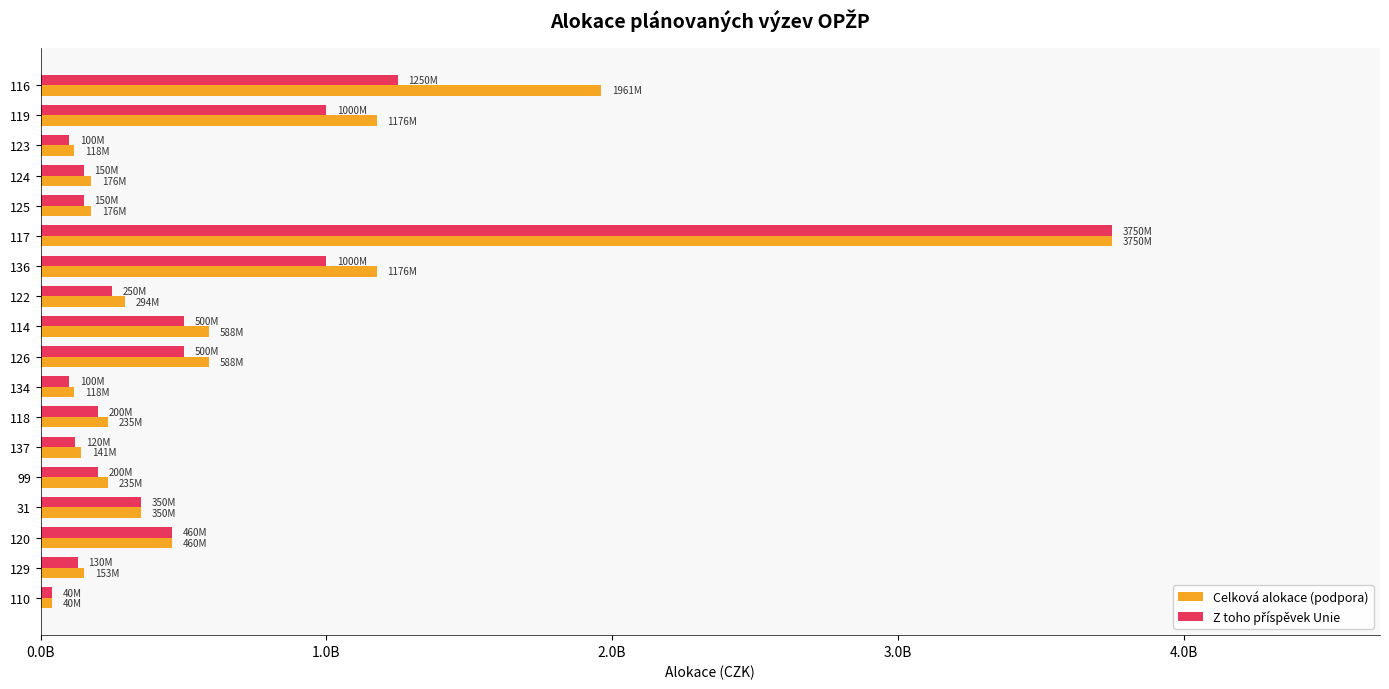

What is the sum of all Celková alokace (podpora) values?

11737254902.0